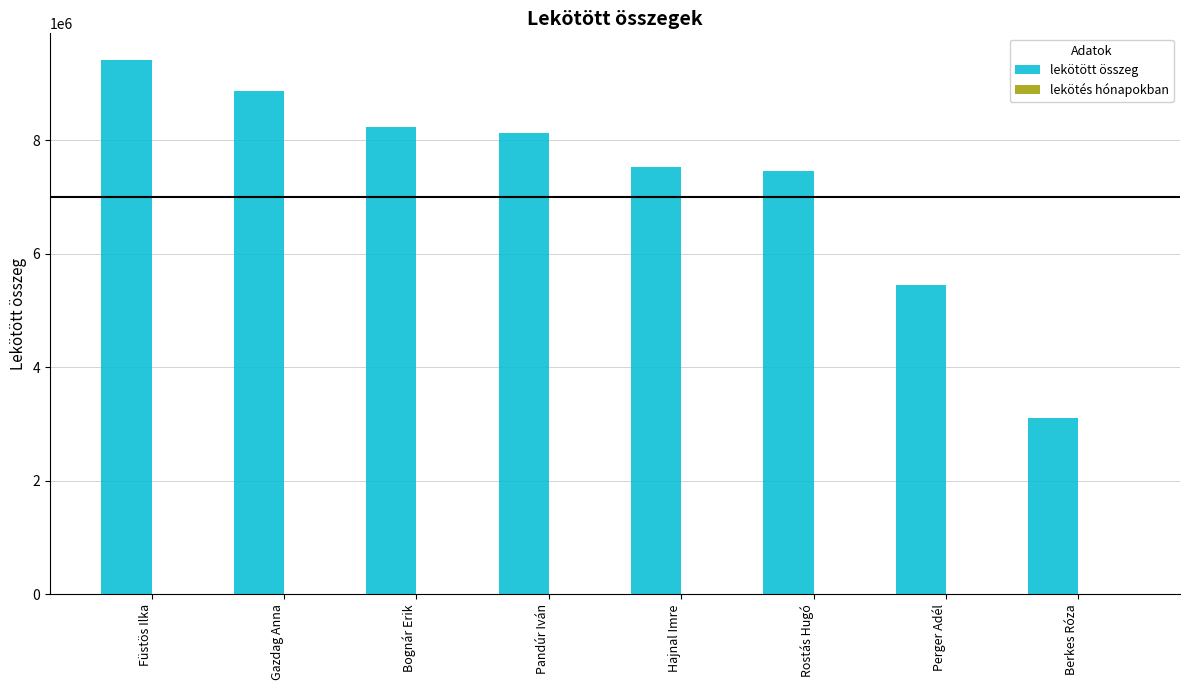

Between Gazdag Anna and Pandúr Iván, which series saw the biggest shift?

lekötött összeg